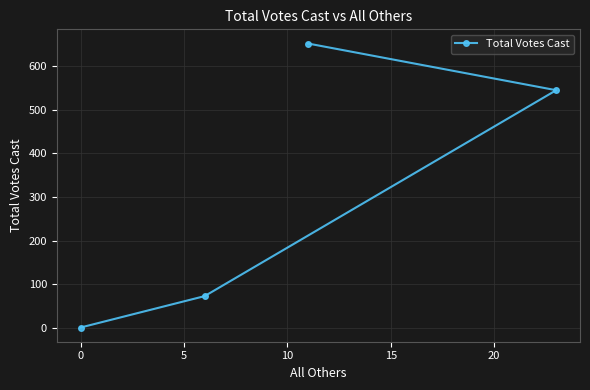

Reading left to right, list all the values displayed in this chart.

1	73	652	545